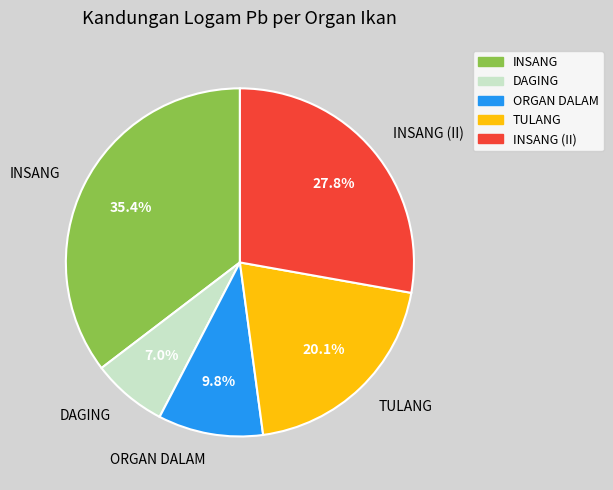

Is it true that TULANG is 15% of the pie?

False